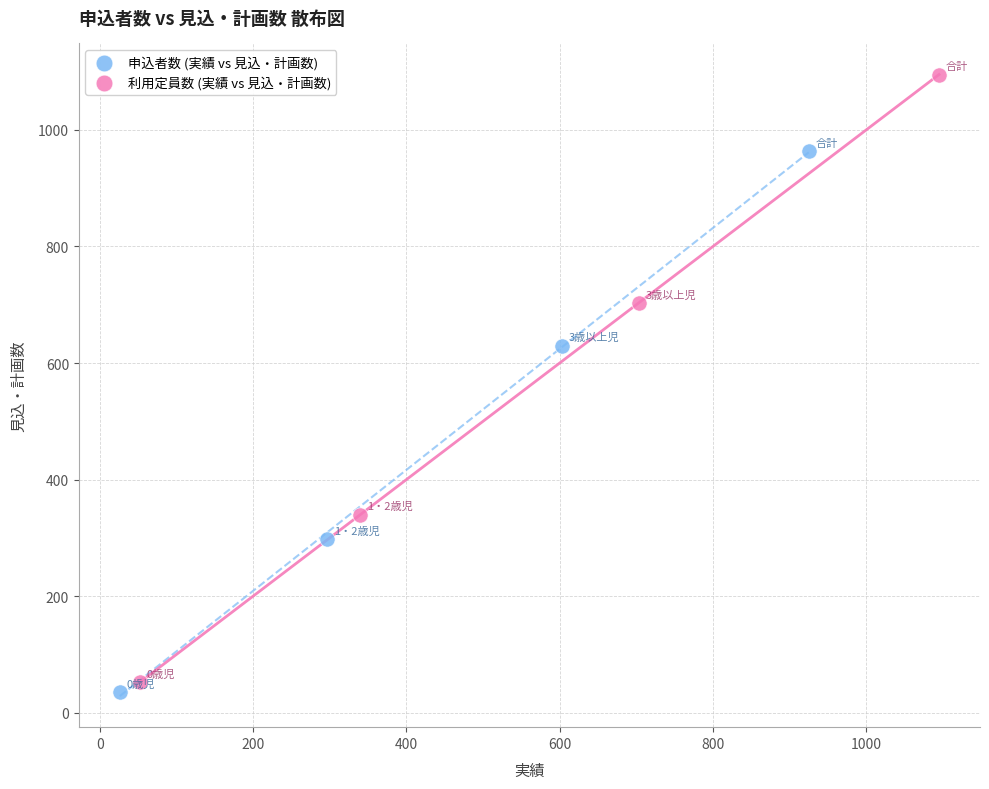

Which series contains the highest Y value?

利用定員数 (実績 vs 見込・計画数)